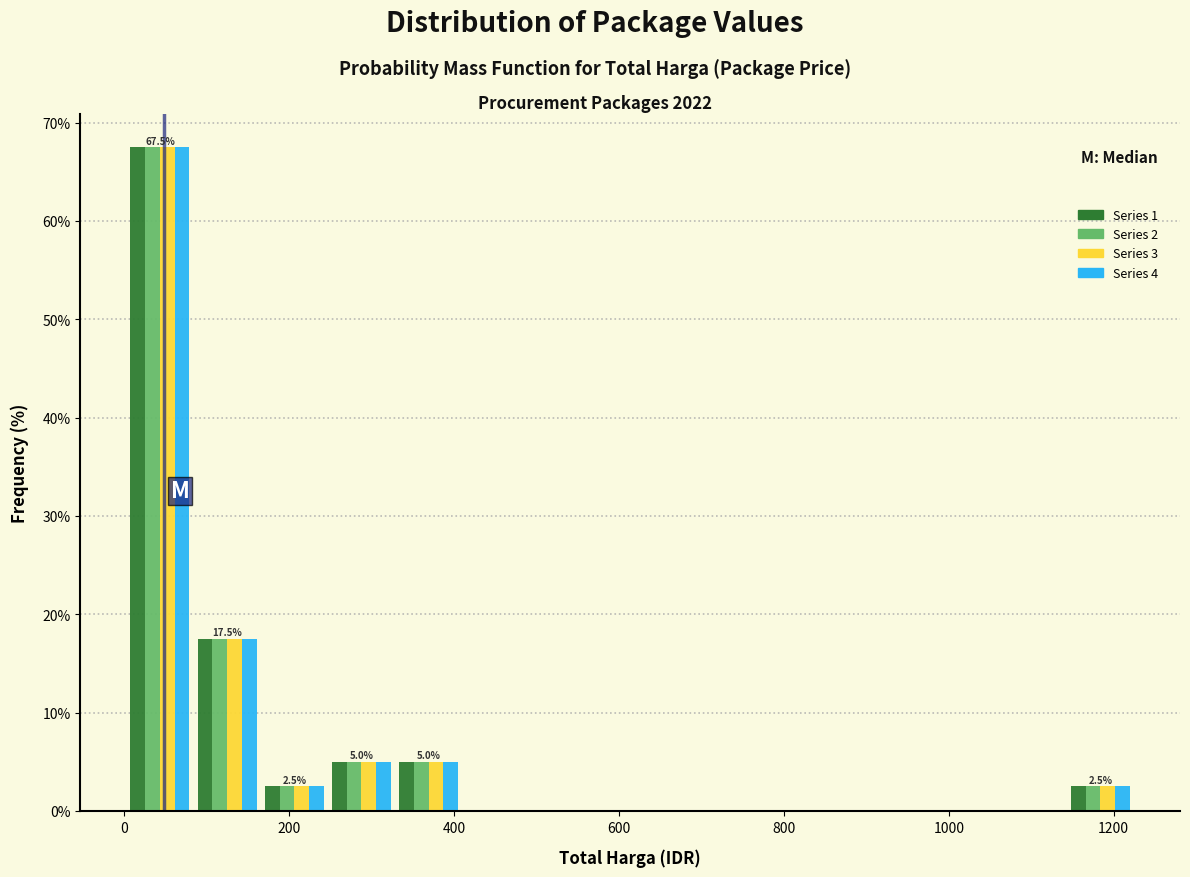

In the Series 4 series, which range on the x-axis has the tallest bar?

0 to 80